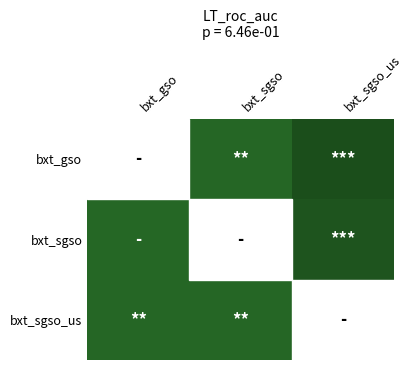

Reading right to left, extract all data points from this chart.

bxt_gso: bxt_sgso_us=15.2	bxt_sgso=11.2	bxt_gso=0.0
bxt_sgso: bxt_sgso_us=14.2	bxt_sgso=0.0	bxt_gso=11.0
bxt_sgso_us: bxt_sgso_us=0.0	bxt_sgso=11.3	bxt_gso=11.2